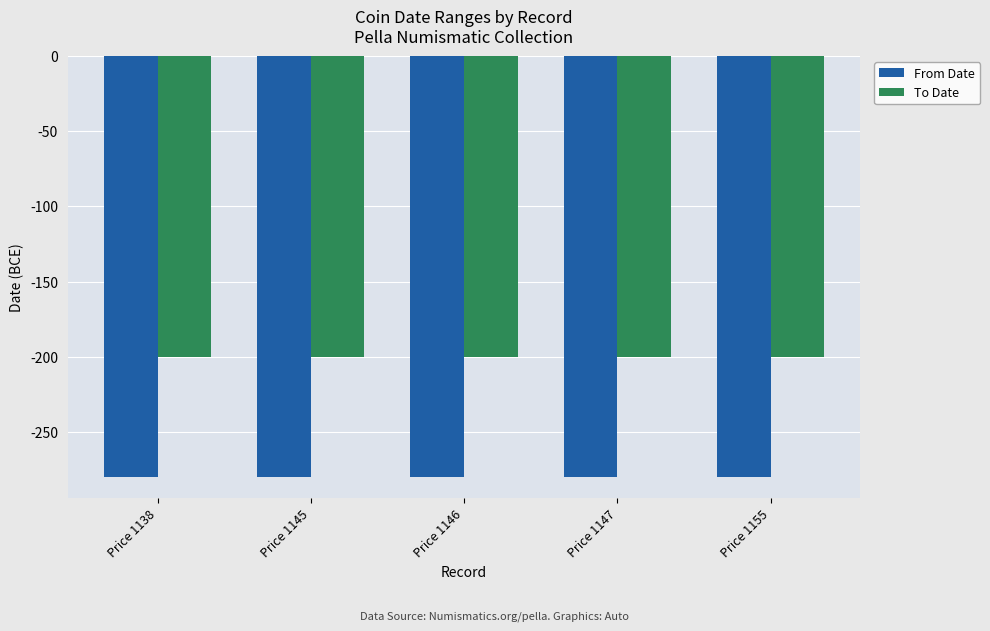

The From Date series shows -442 at Price 1147. True or false?

False